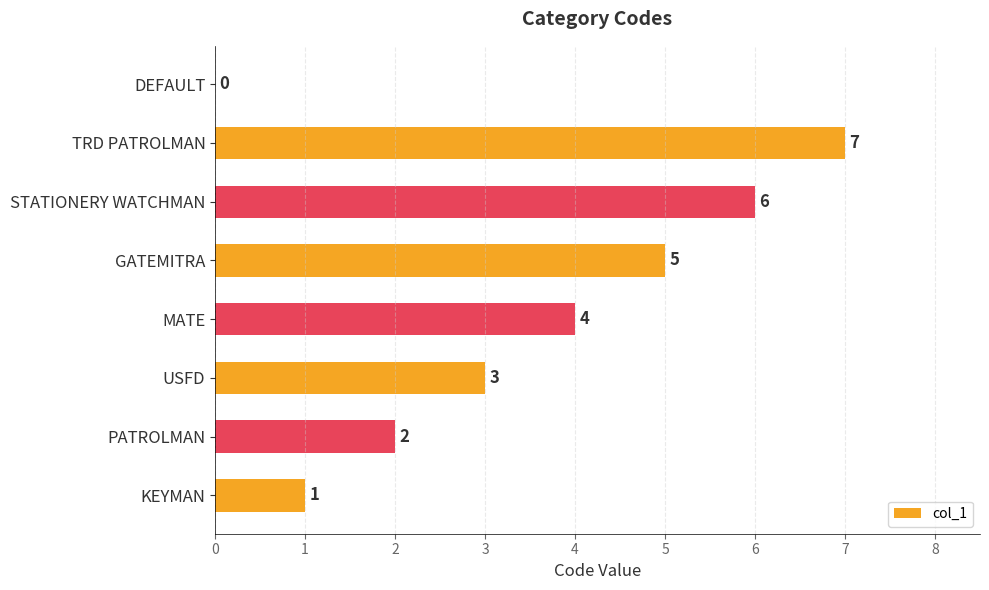

The chart shows a value of 6 at STATIONERY WATCHMAN. True or false?

True